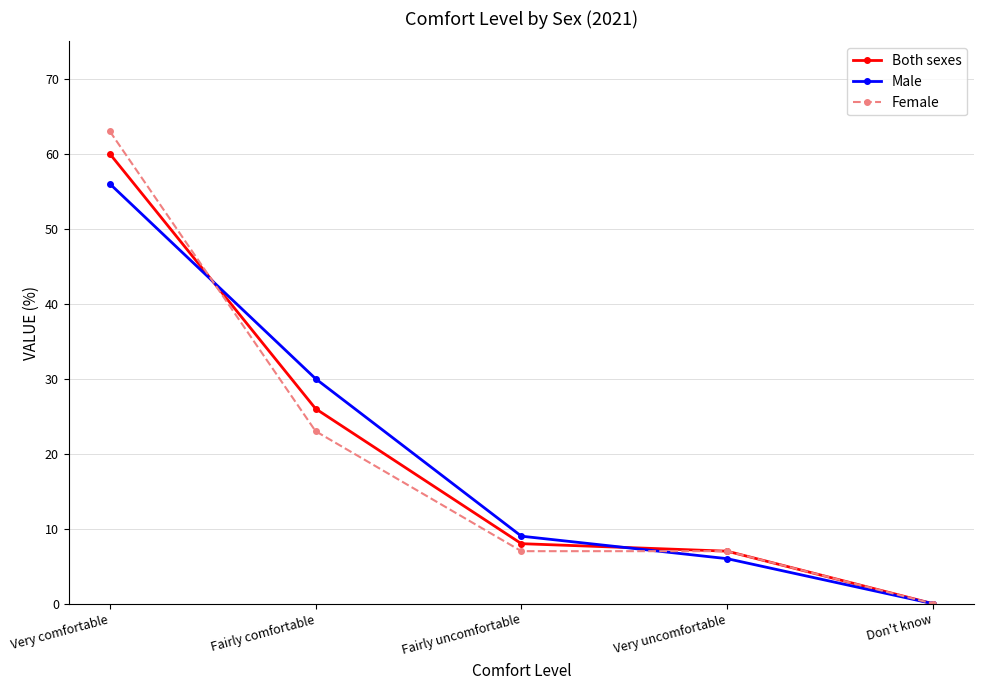

What is the difference between the Both sexes values at Don't know and Fairly comfortable?

26